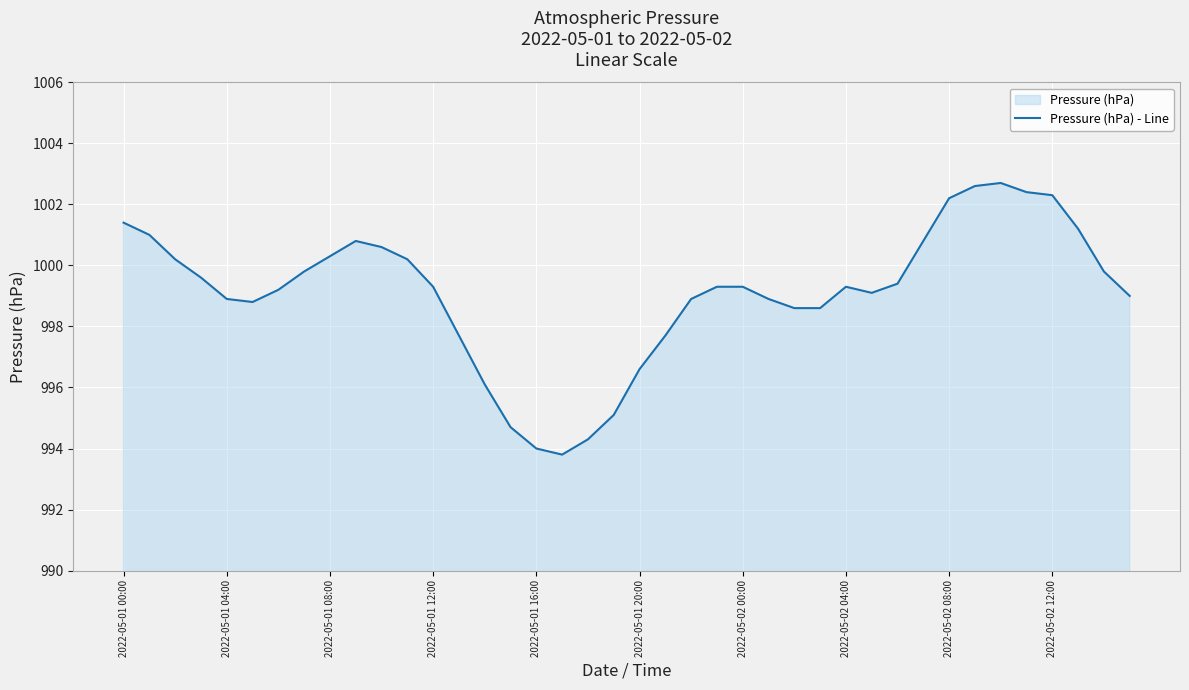

True or false: the data shows 1000.6 at 10.

True